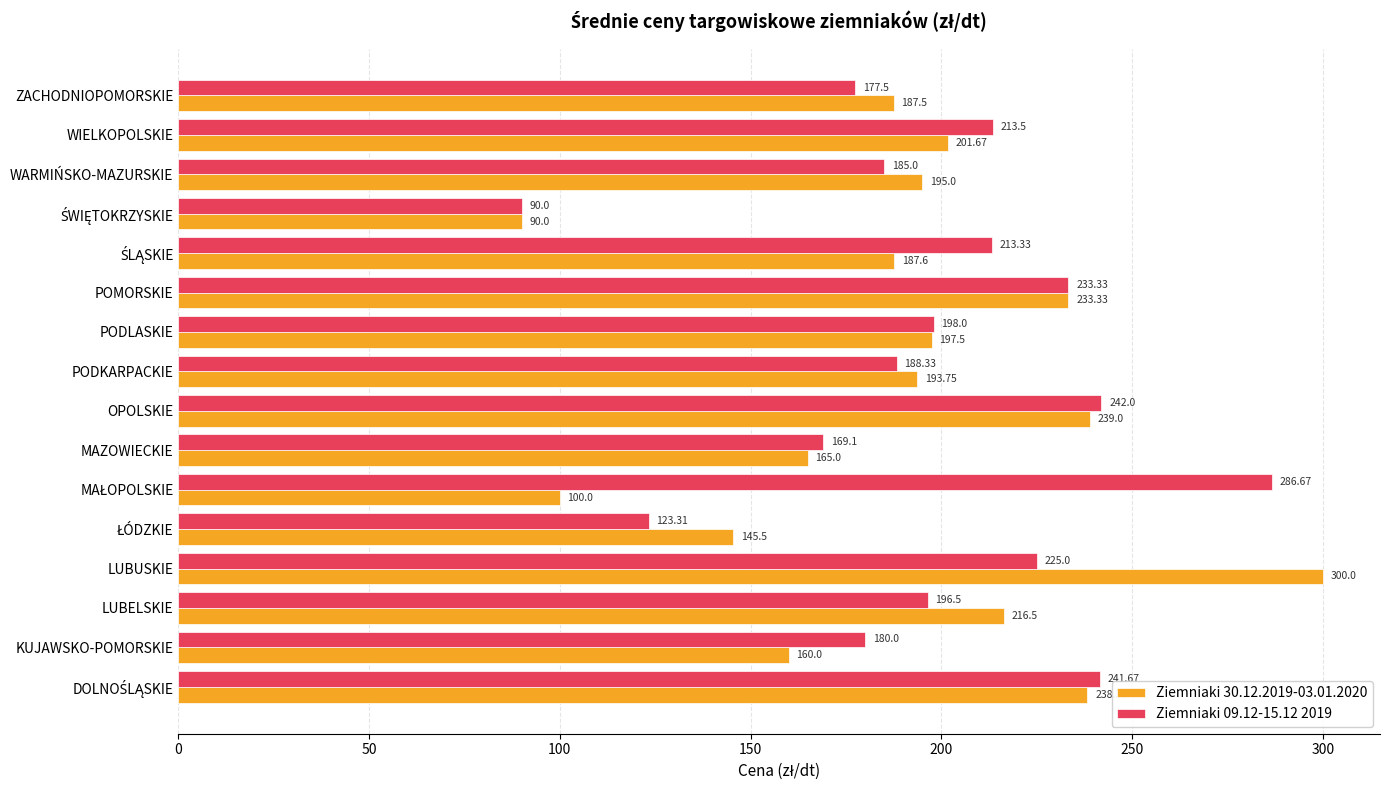

What is the difference between the highest and lowest values at KUJAWSKO-POMORSKIE?

20.0